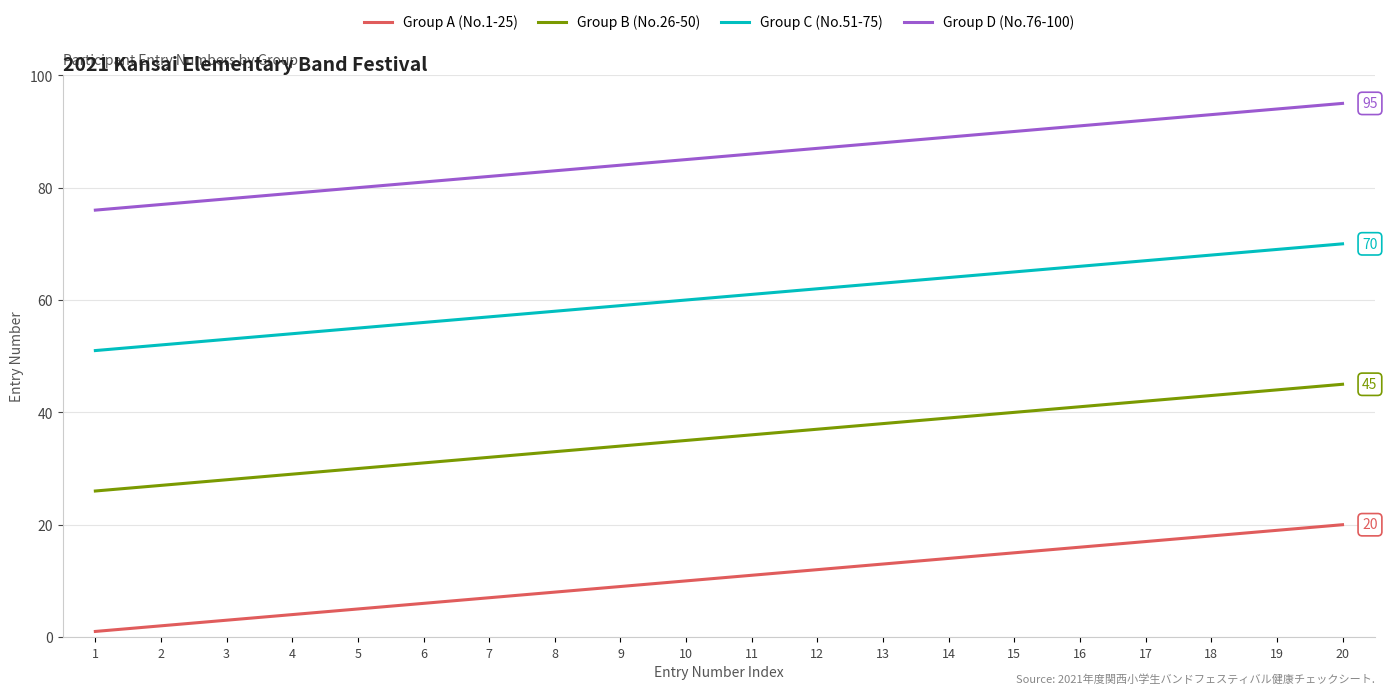

List the labels in order of Group D (No.76-100) value, largest first.

20, 19, 18, 17, 16, 15, 14, 13, 12, 11, 10, 9, 8, 7, 6, 5, 4, 3, 2, 1